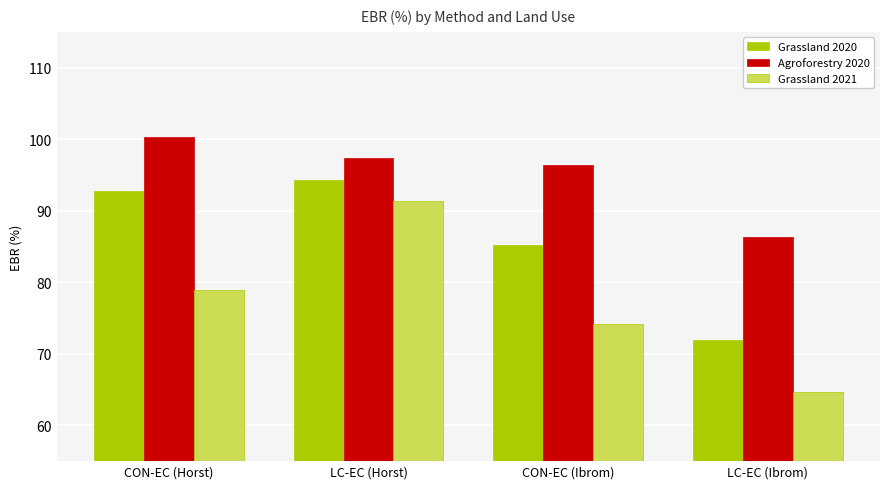

At which label does Grassland 2020 first exceed 92?

CON-EC (Horst)